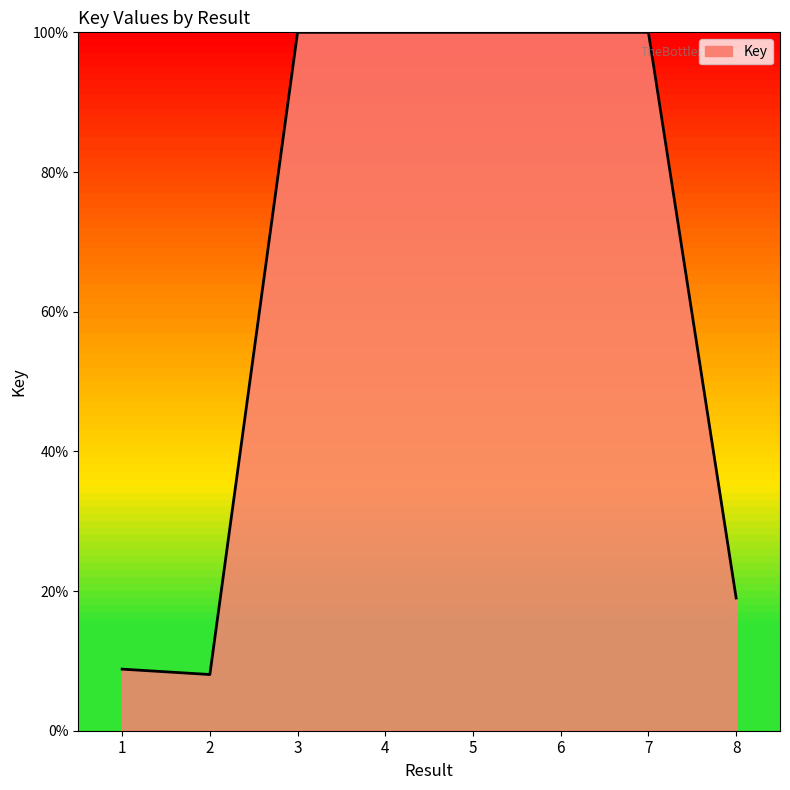

What is the approximate value at 6?

100.0